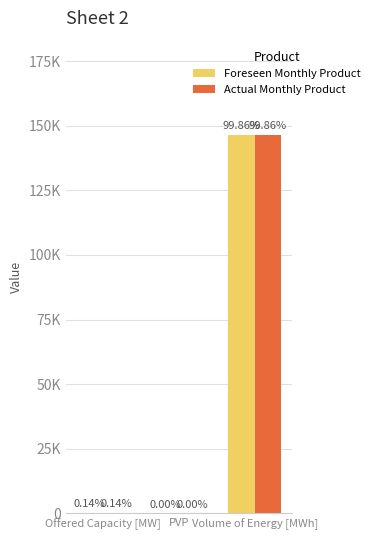

Are the bars horizontal?

No